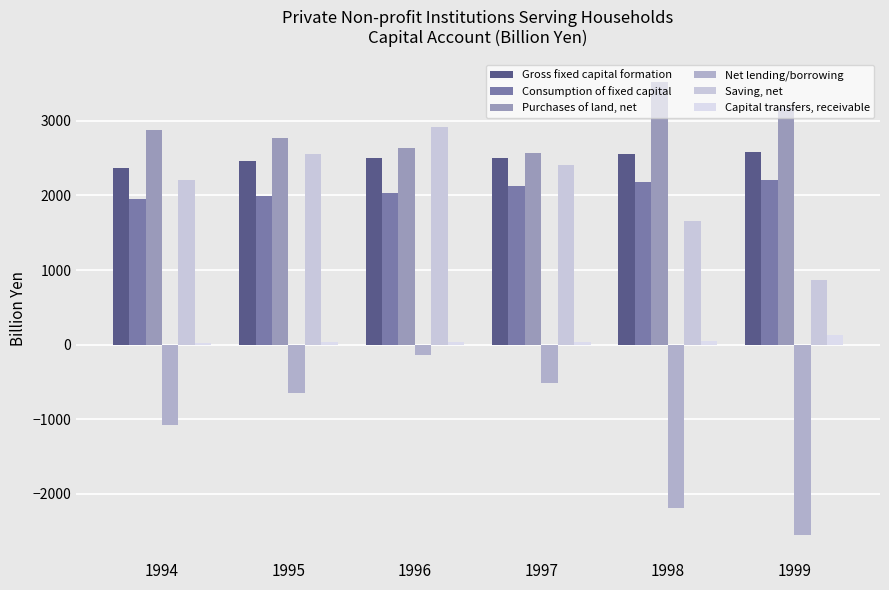

What is the difference between the highest and lowest values at 1995?

3428.4